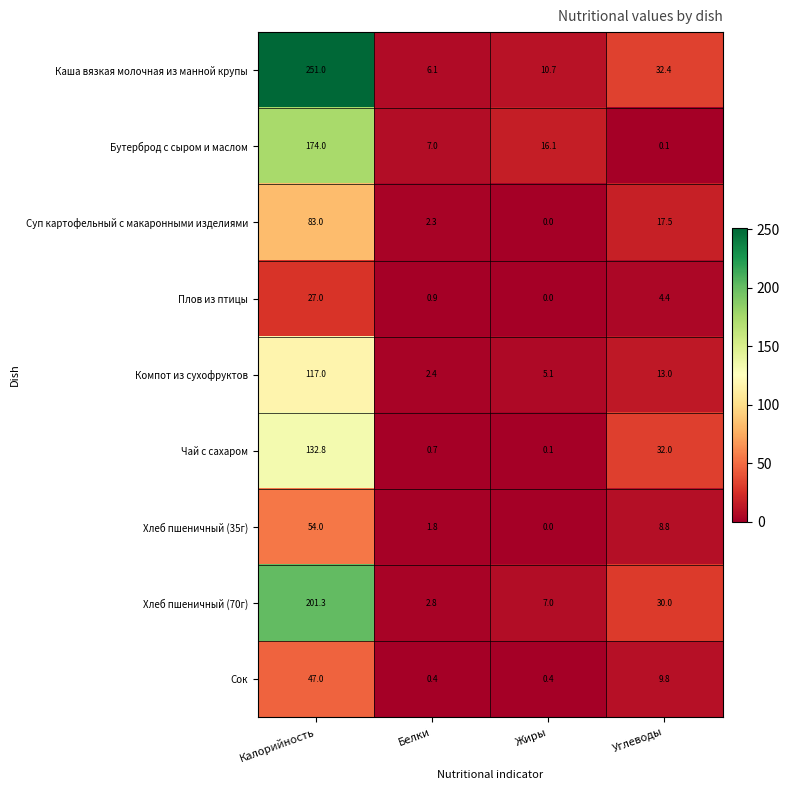

Count the number of data series in this chart.

9